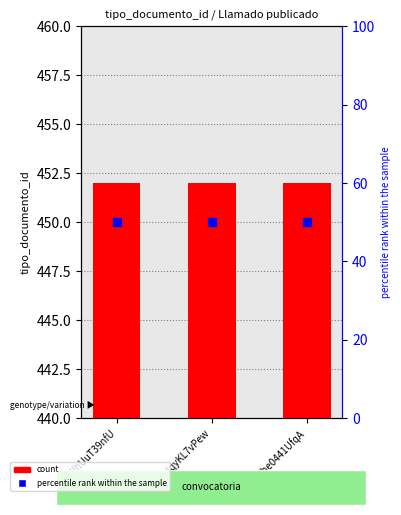

At which category is the sum across all series the highest?

MlhUuT39nfU